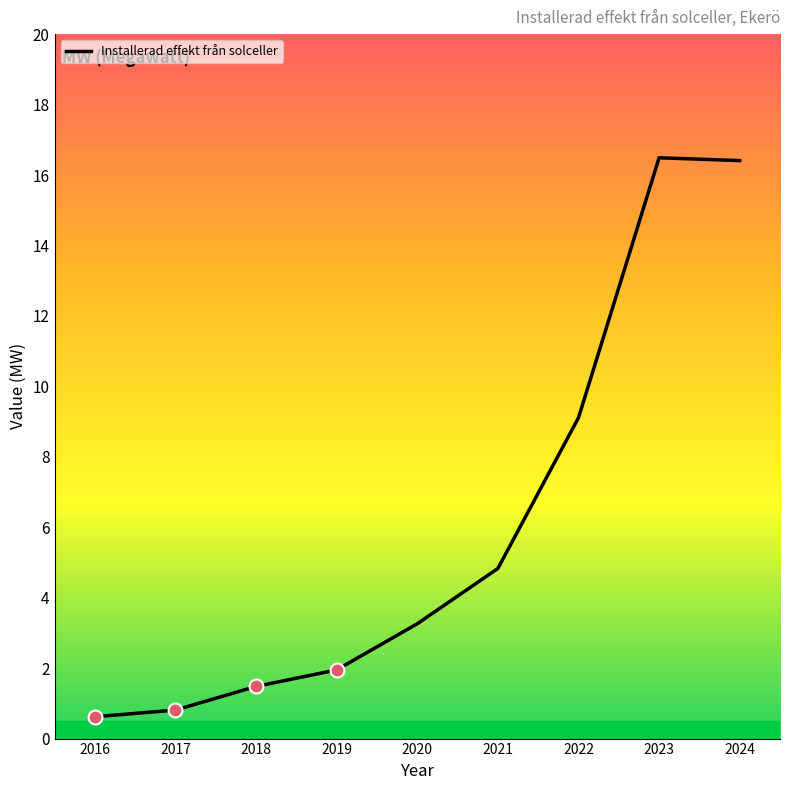

What is the difference between the values at 2023 and 2018?

15.0